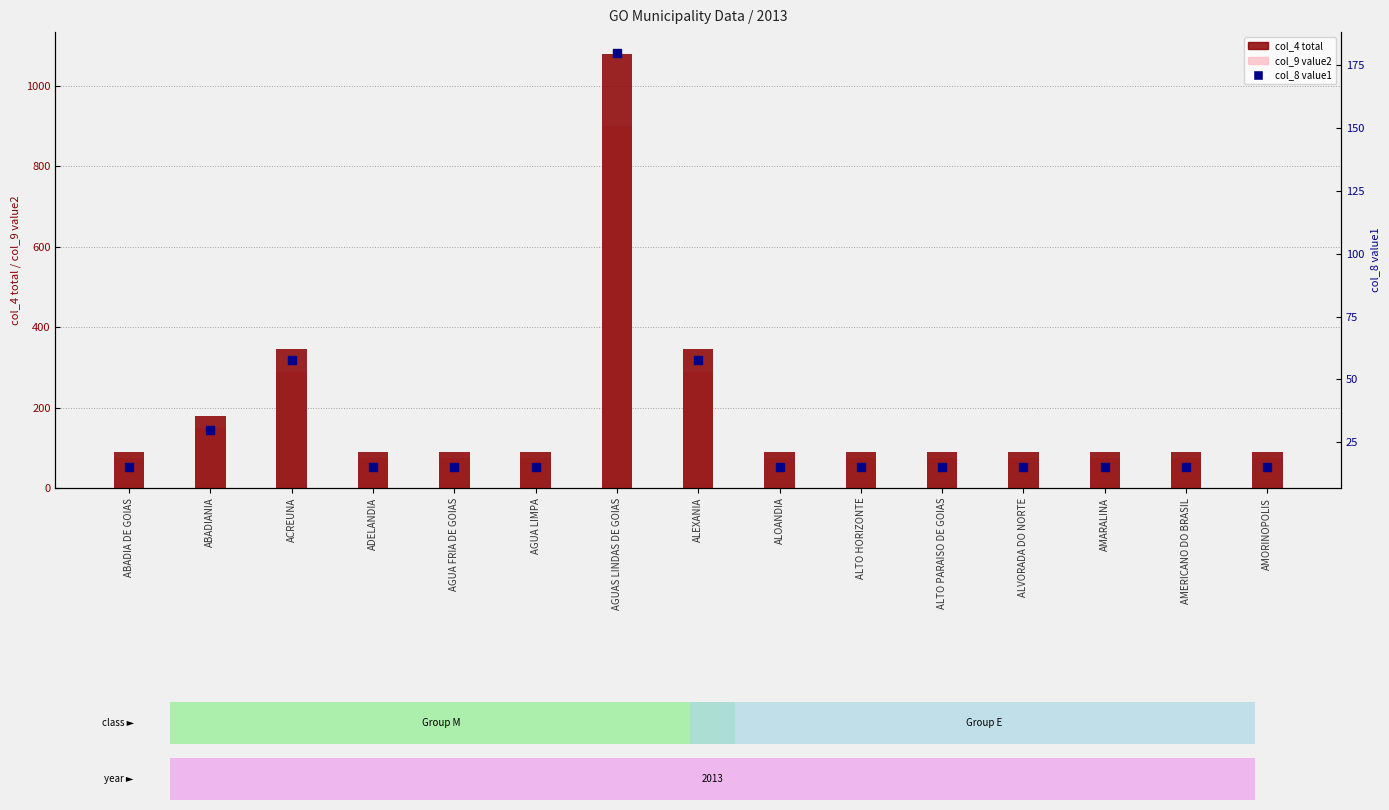

At which category is the sum across all series the highest?

AGUAS LINDAS DE GOIAS